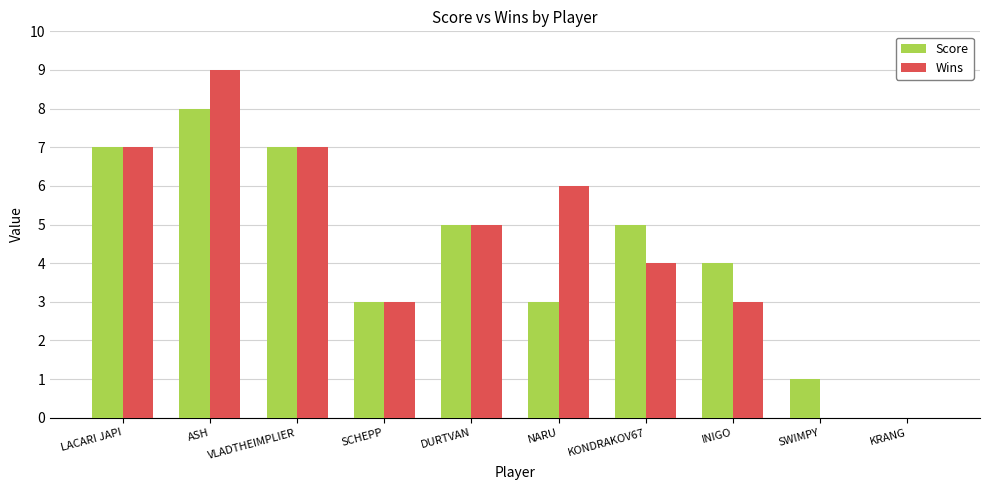

Is the value of Wins at INIGO greater than the value of Score at DURTVAN?

No